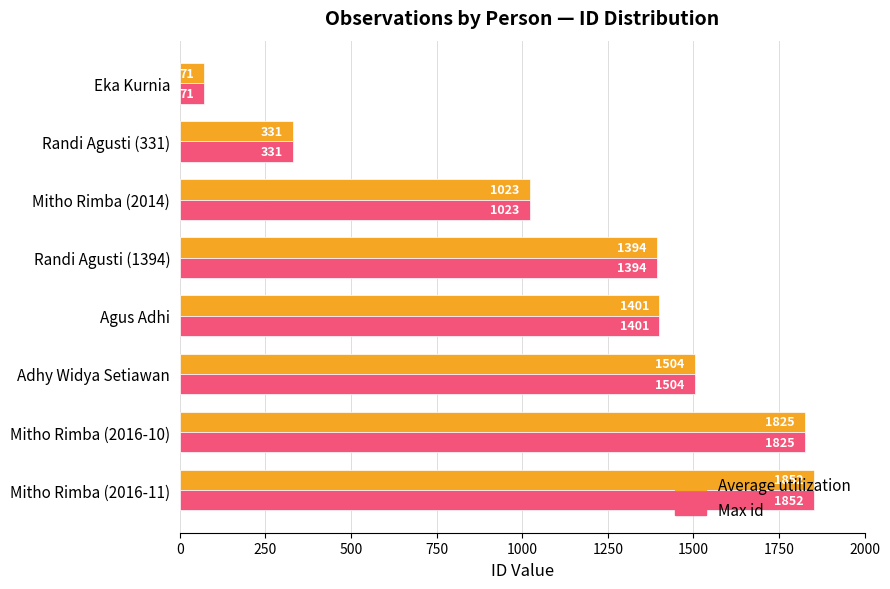

Is the value of Max id at Randi Agusti (1394) greater than the value of Average utilization at Adhy Widya Setiawan?

No